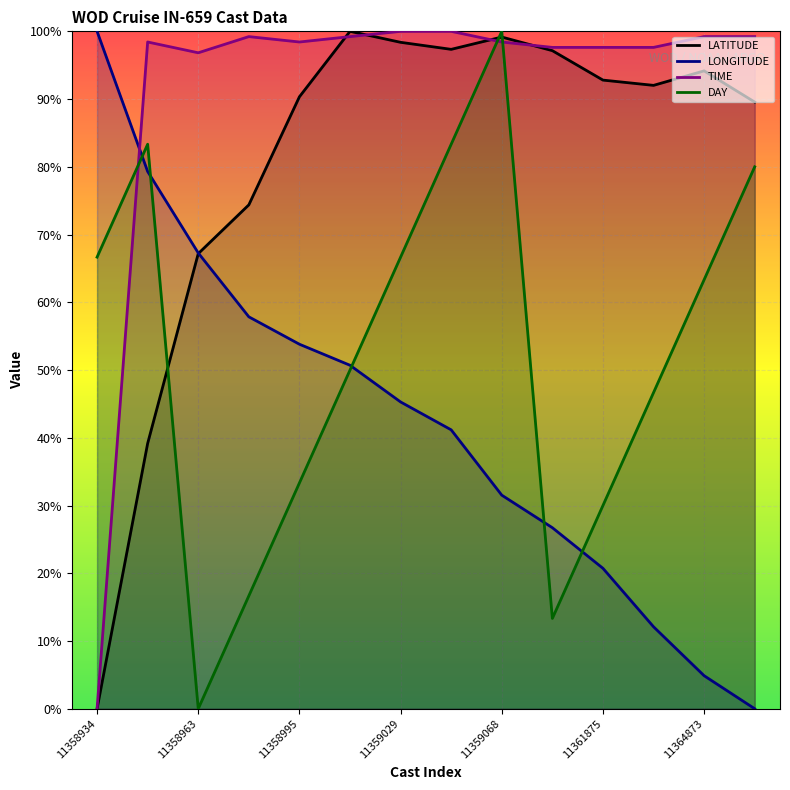

Between 11358978 and 11363331, which is larger?

11363331